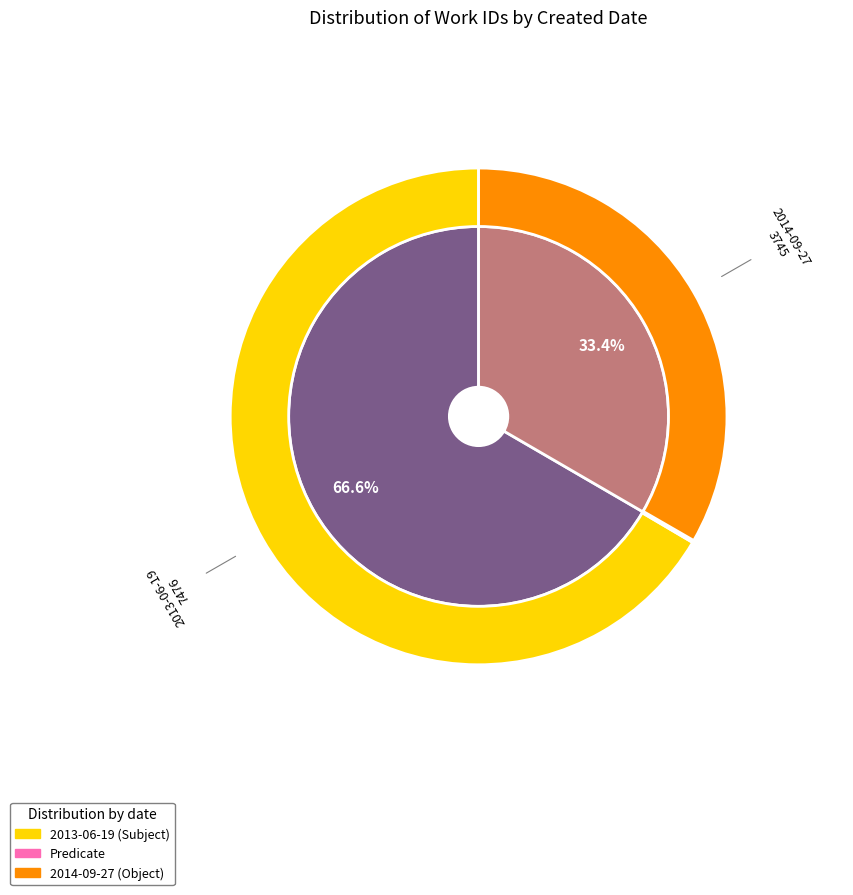

How many segments does this pie chart have?

2